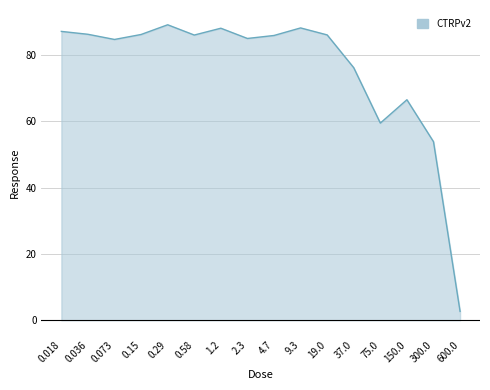

What position from the left is 300.0?

15